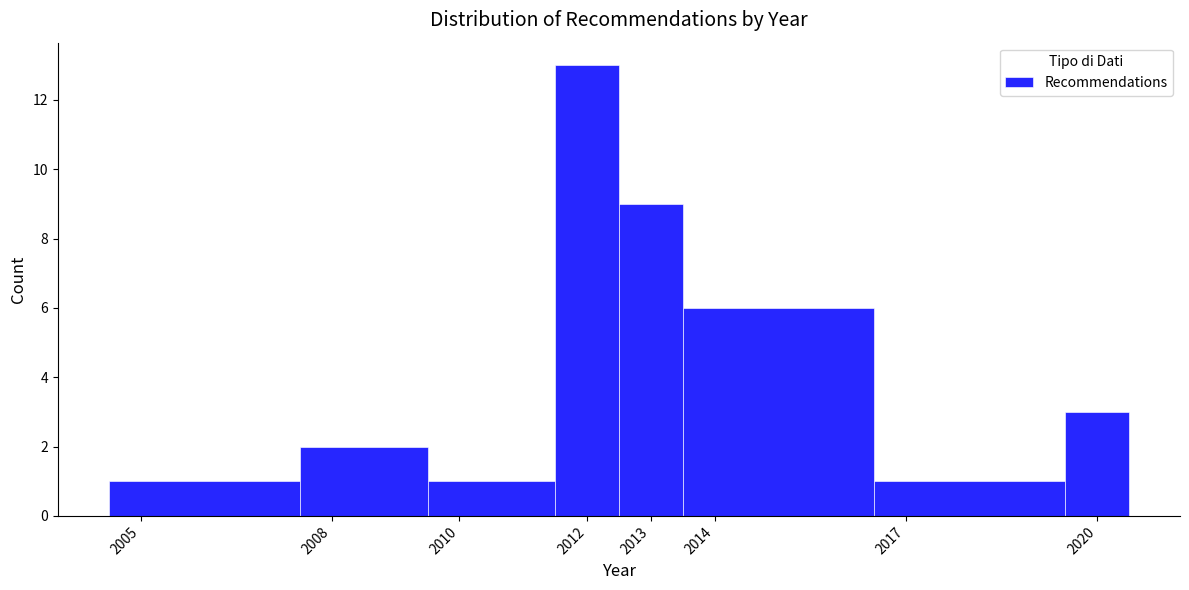

How tall is the bar that spans 2007.5 to 2009.5 on the x-axis? The values are not printed on the chart, so give them approximately, as read against the axis.

2